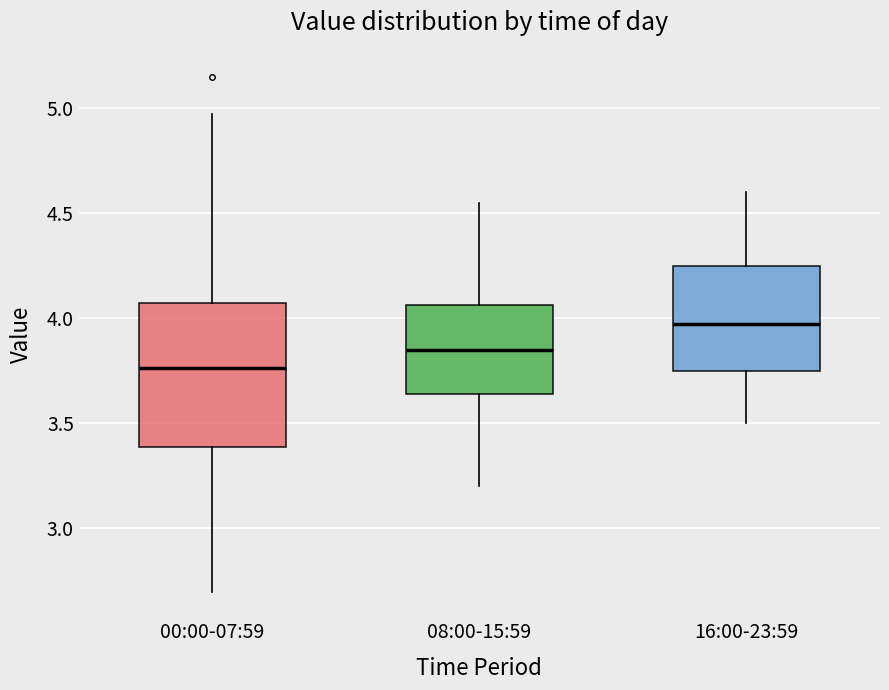

Reading left to right, read every box against the y-axis: the position of its median line, the range the box covers, and the ends of its whiskers. The values are not printed on the chart, so give them approximately, as read against the axis.

00:00-07:59: median 3.75, box 3.40 to 4.05, whiskers 2.70 to 4.95
08:00-15:59: median 3.85, box 3.65 to 4.05, whiskers 3.20 to 4.55
16:00-23:59: median 4.00, box 3.75 to 4.25, whiskers 3.50 to 4.60